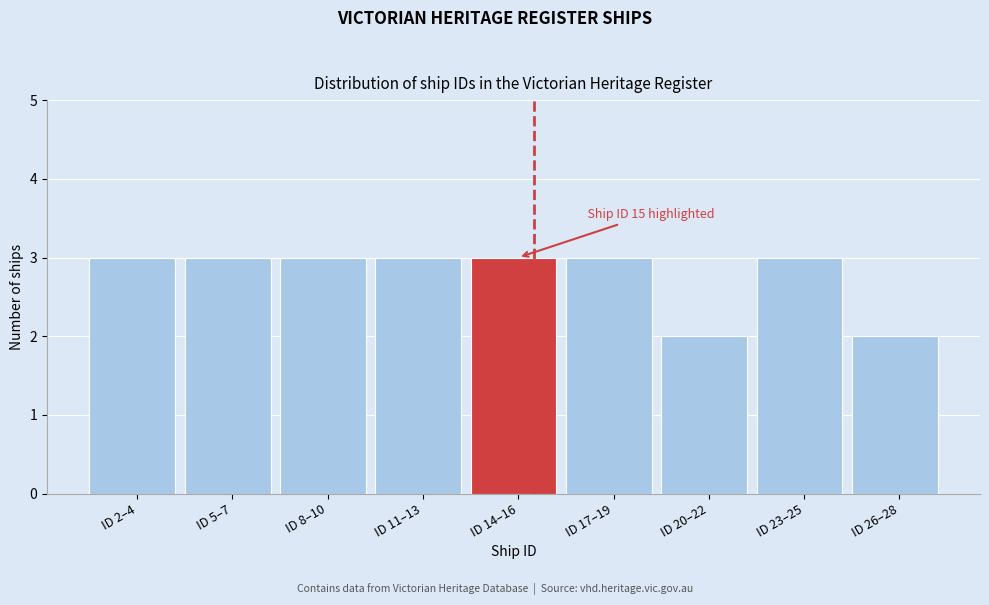

Reading left to right, extract all data points from this chart.

ID 2–4=3	ID 5–7=3	ID 8–10=3	ID 11–13=3	ID 14–16=3	ID 17–19=3	ID 20–22=2	ID 23–25=3	ID 26–28=2